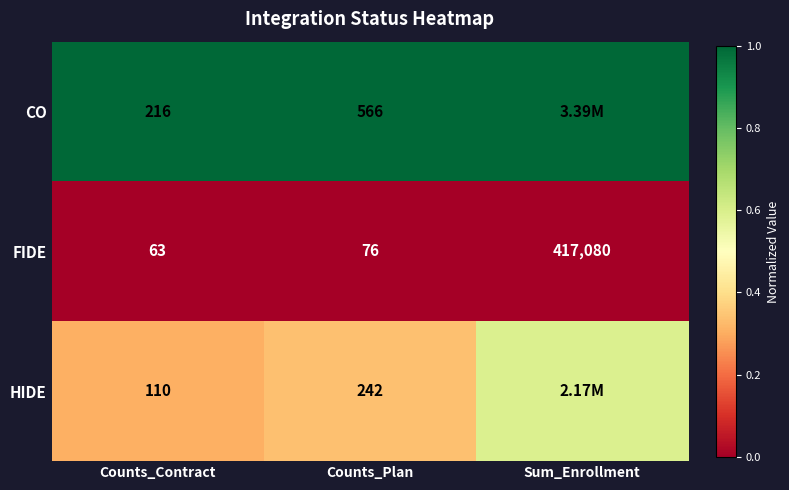

Where is FIDE nearest to the value 208571?

Counts_Plan